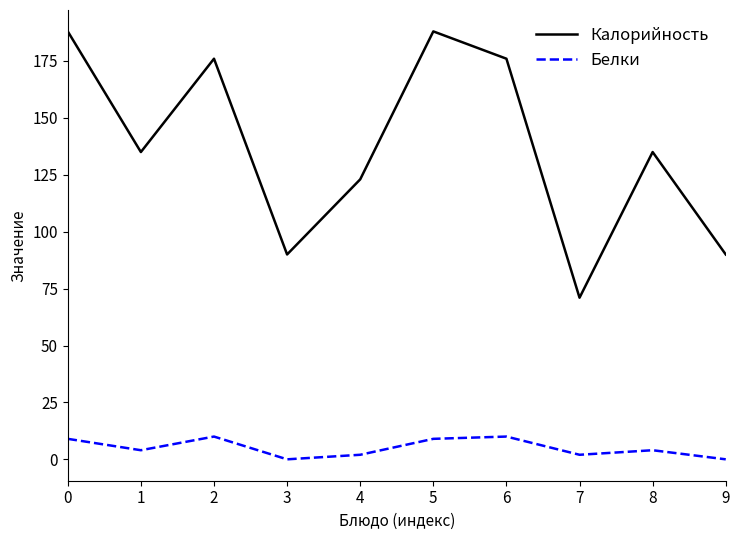

True or false: Калорийность has a value of 176 at 6.

True